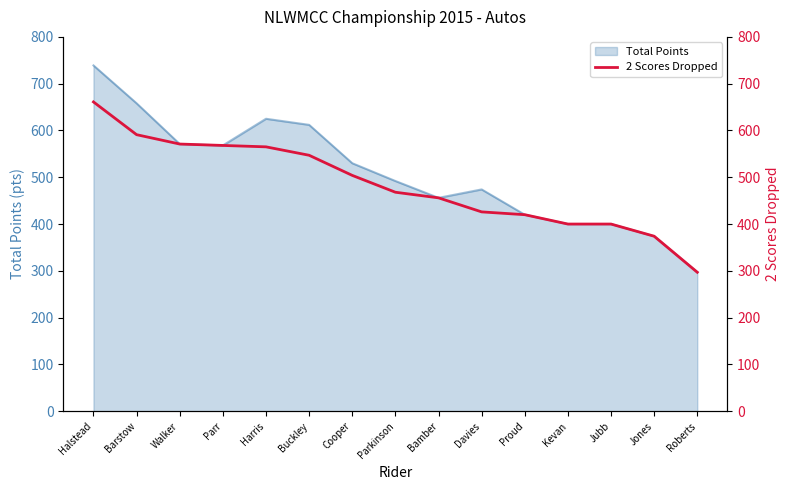

At which category does the chart reach its minimum across all series?

Roberts